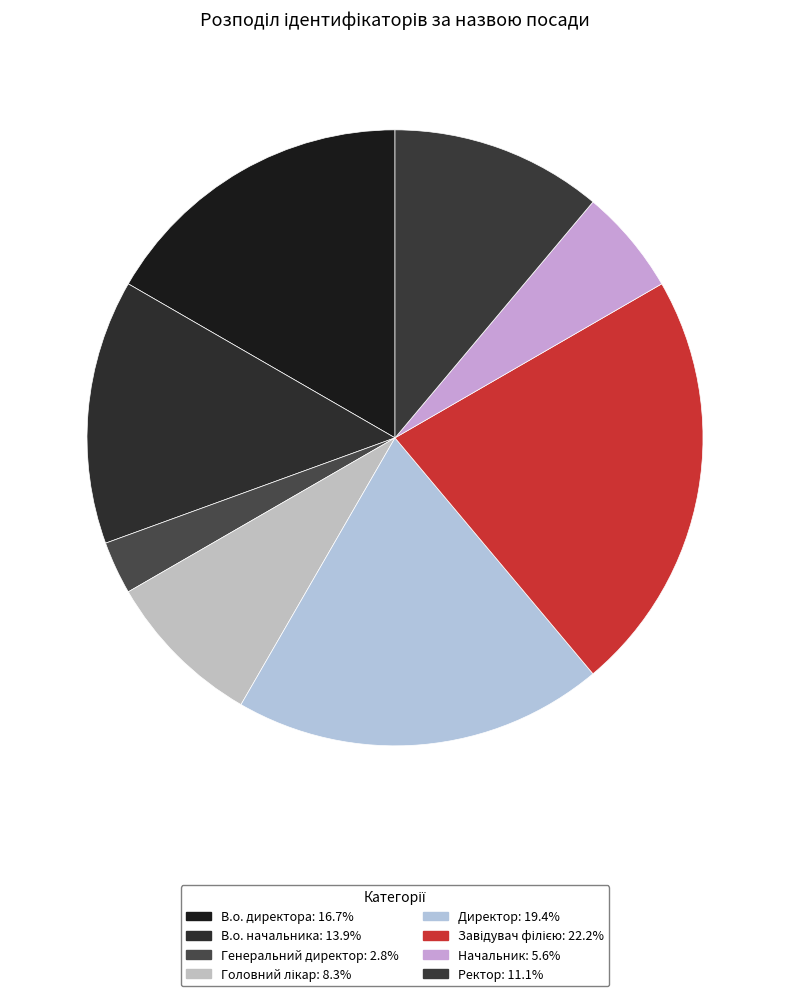

What is the change in value from Генеральний директор to Ректор?

+3